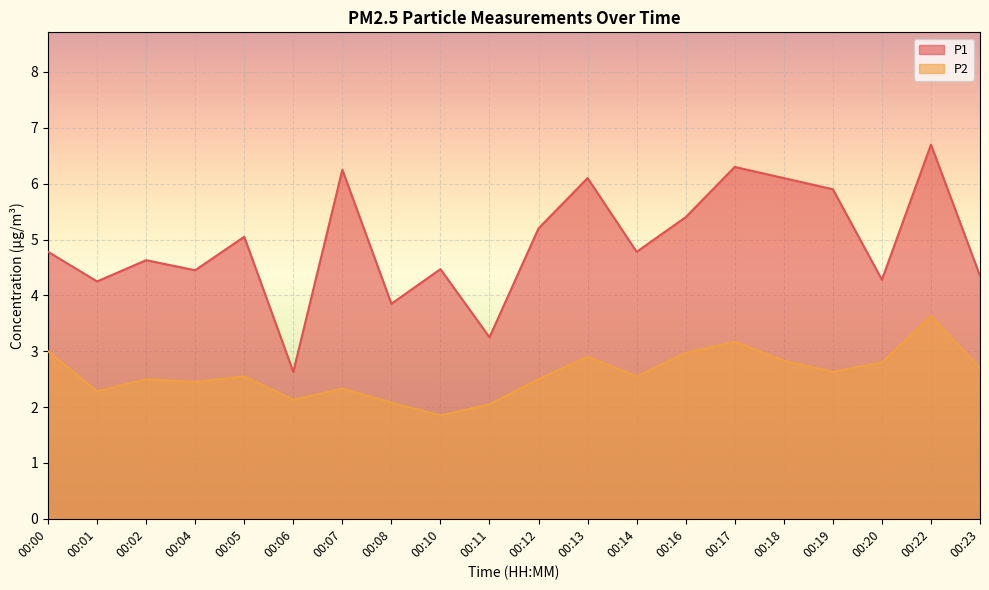

True or false: P2 and P1 intersect in this chart.

False